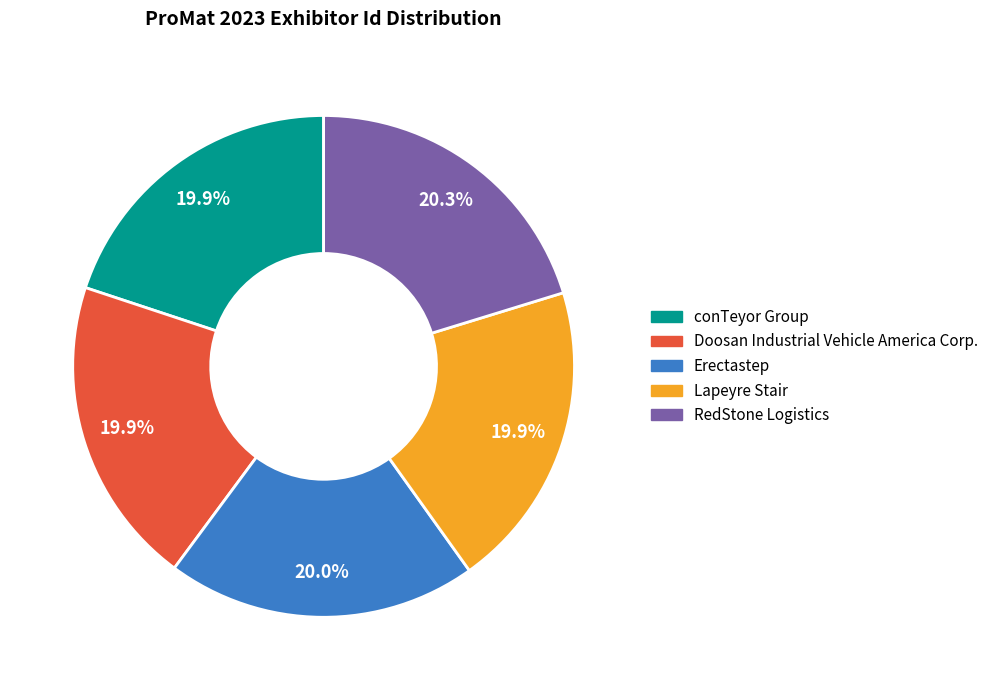

Is there any slice that represents more than half of the pie?

No